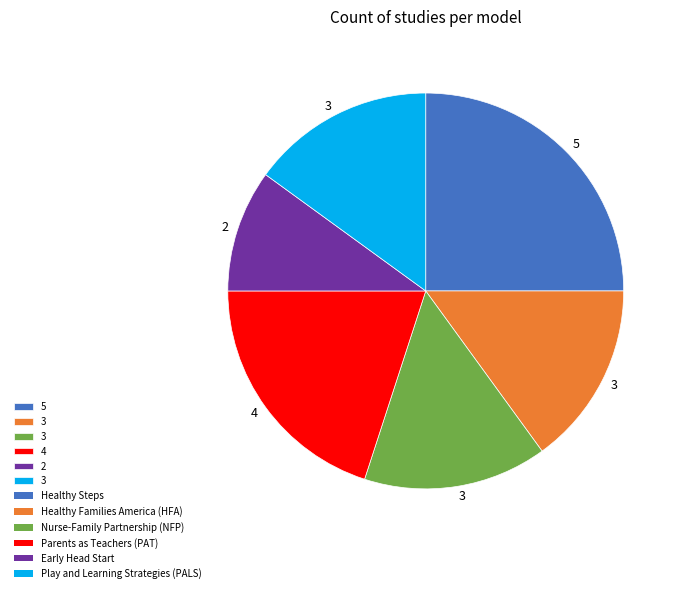

Does any single category account for the majority?

No